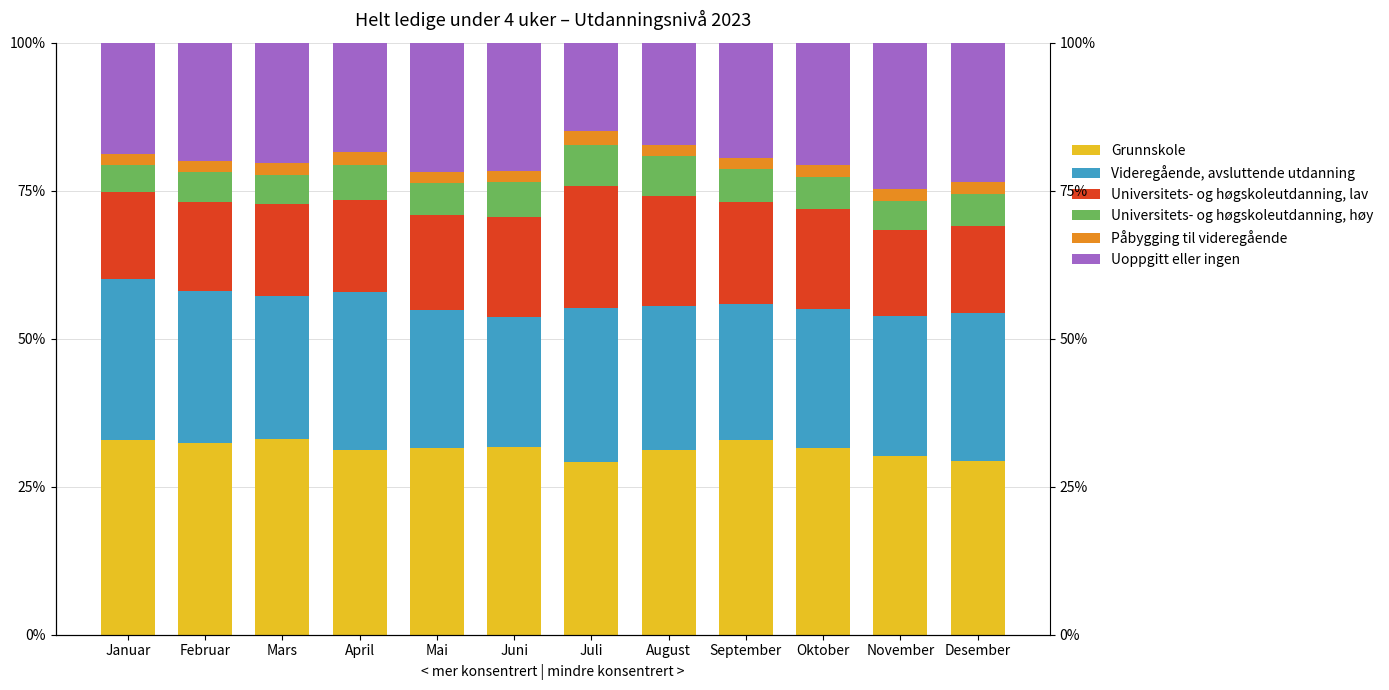

Which series has the widest spread of values?

Uoppgitt eller ingen